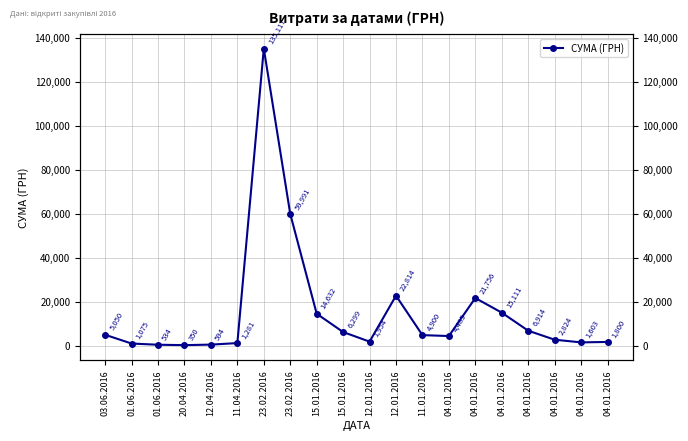

What is the sum of the values at 04.01.2016 and 01.06.2016?

15645.2